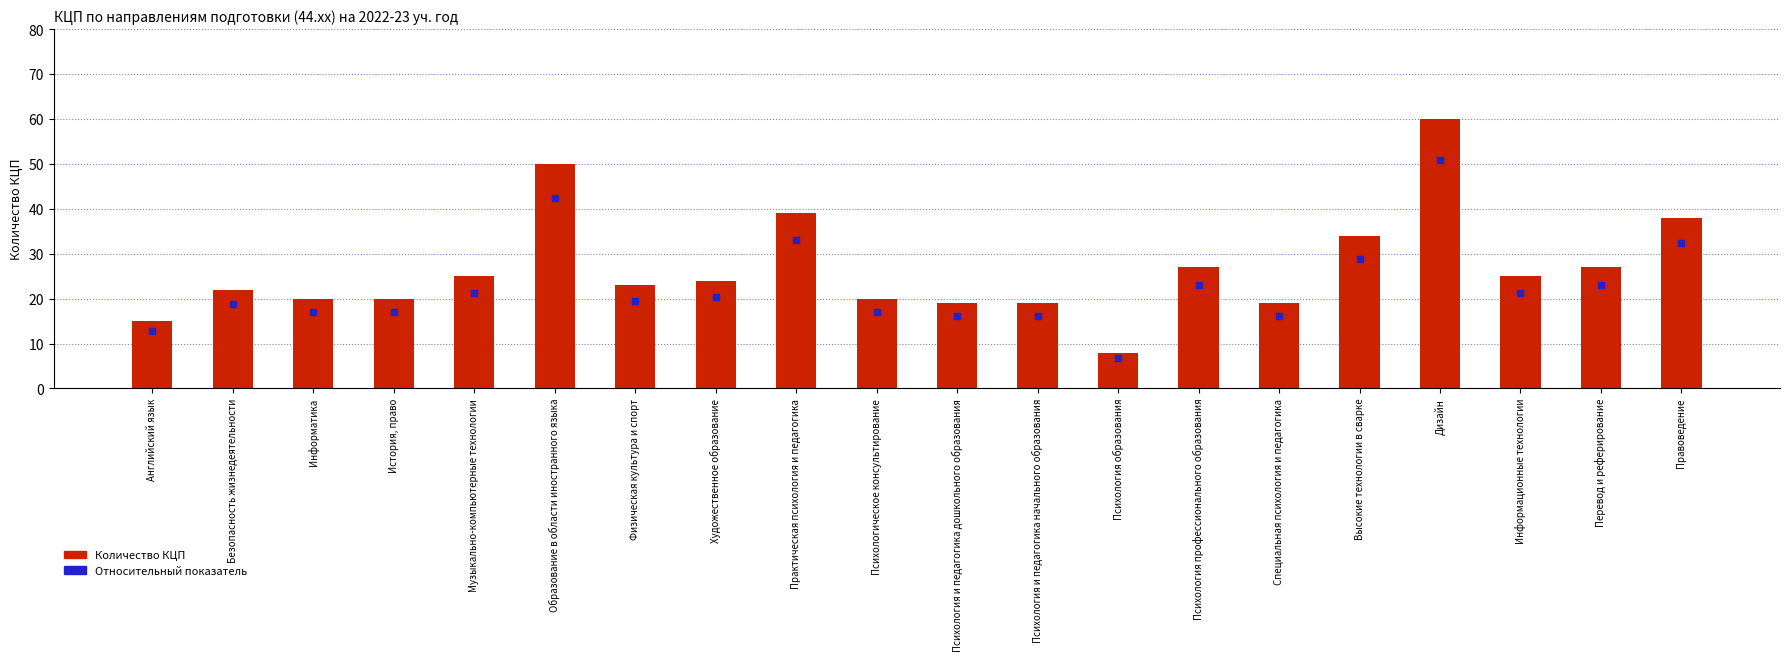

At how many categories does at least one series exceed 55?

1